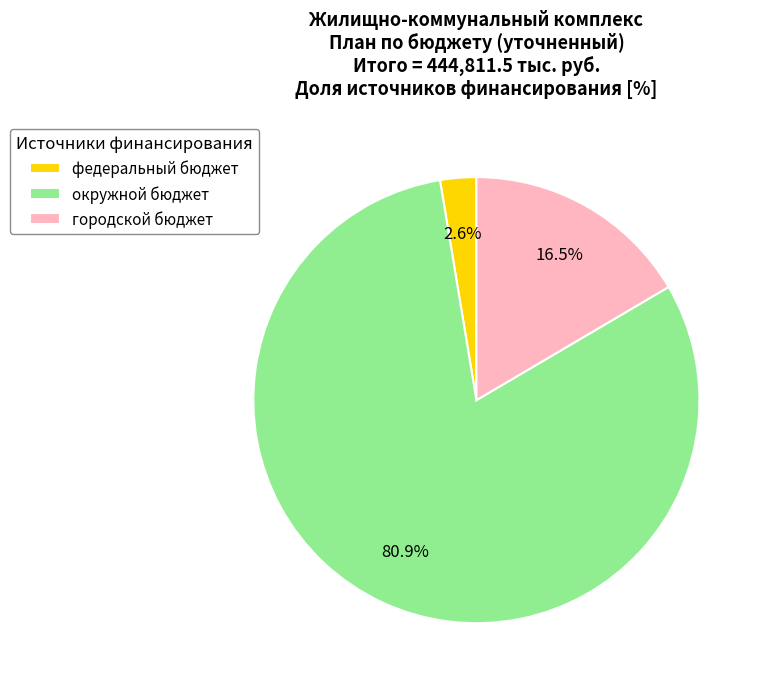

Is there any slice that represents more than half of the pie?

Yes